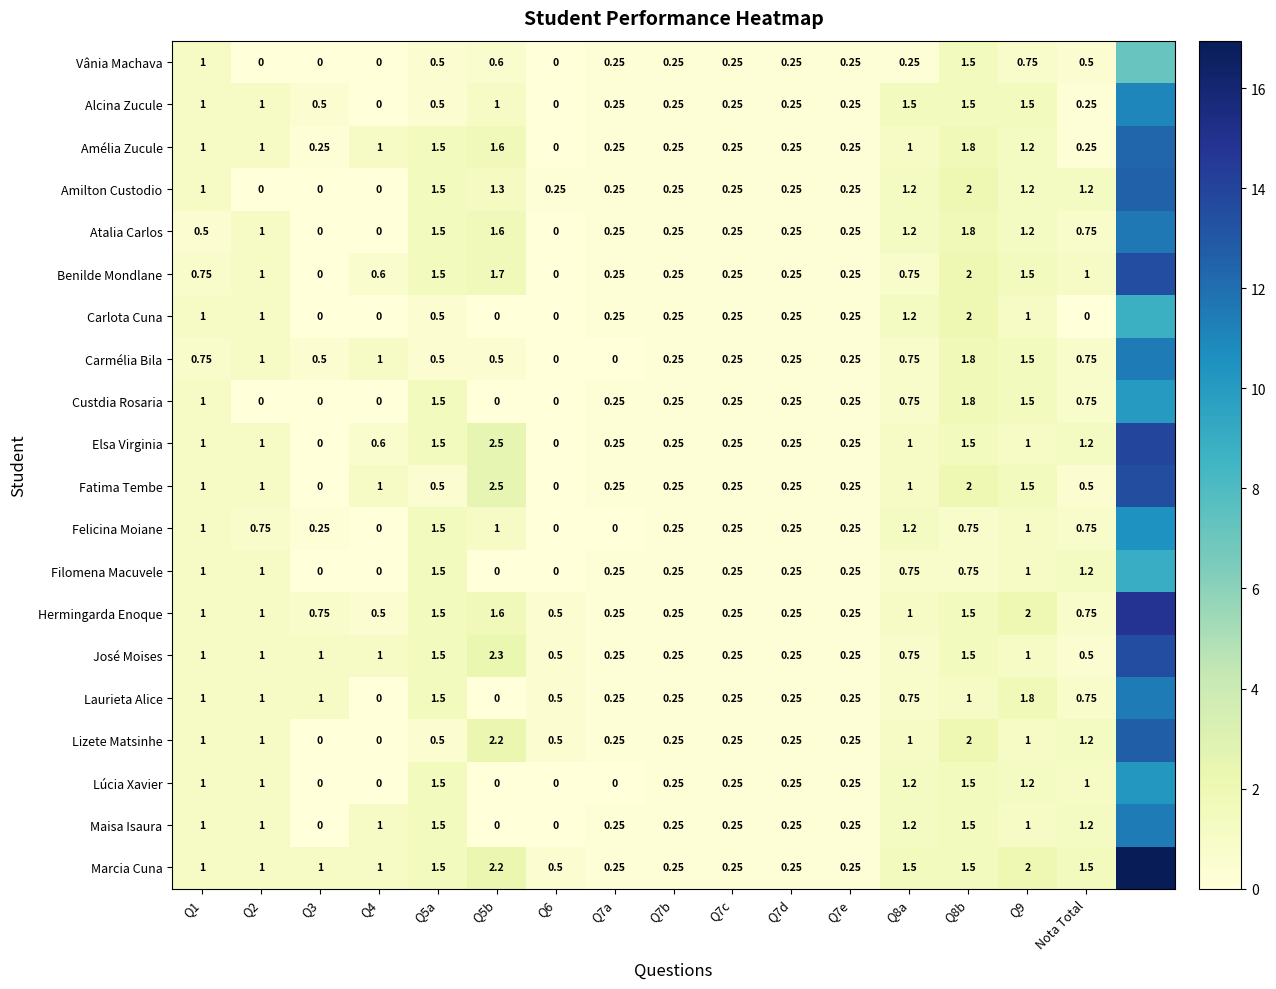

Is the value of Laurieta Alice at Nota Total greater than the value of Alcina Zucule at Q6?

Yes